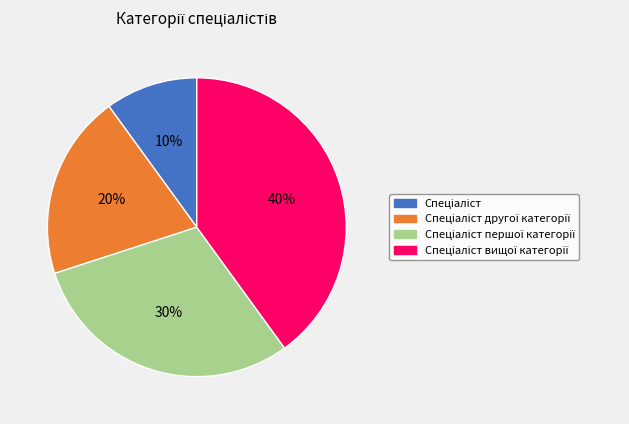

Is there any slice that represents more than half of the pie?

No